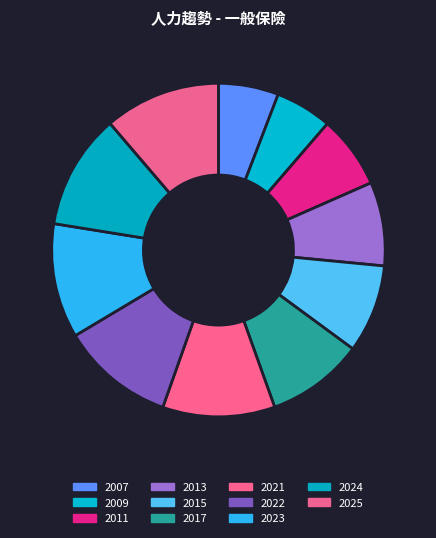

Do 2022 and 2009 together represent more than half of the pie?

No